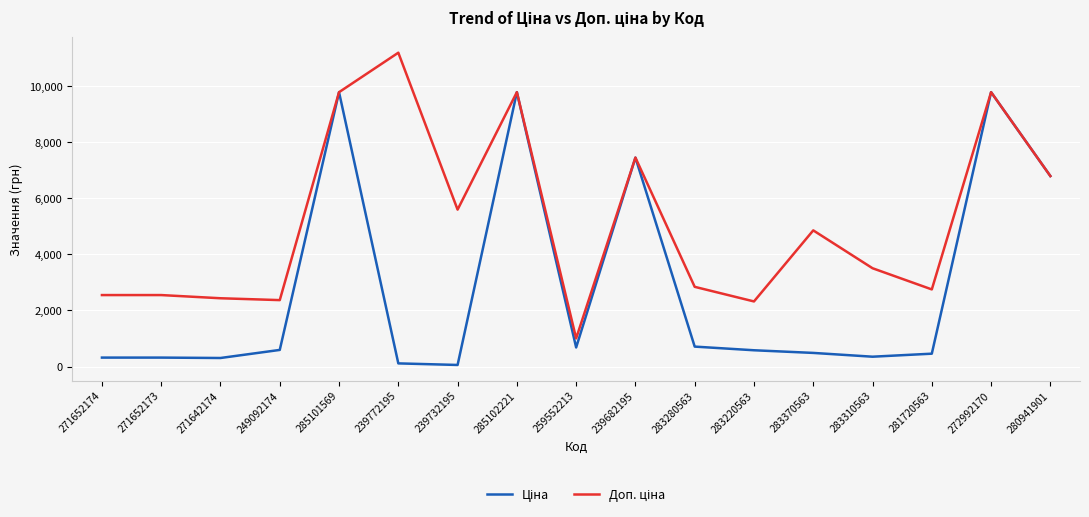

At which category does the chart reach its peak across all series?

239772195